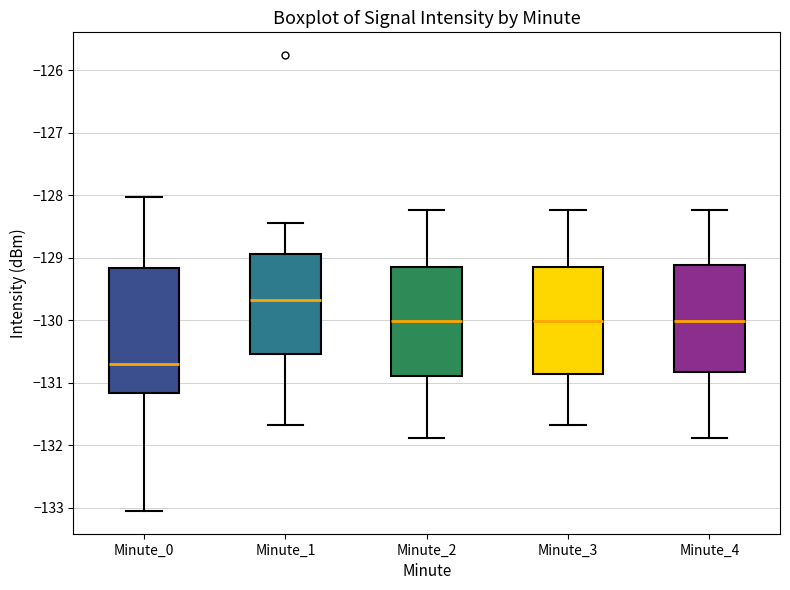

Reading left to right, transcribe this box plot: for each box, give where its median line is, the range the box spans, and where its two whiskers end, as read against the y-axis. The values are not printed on the chart, so give them approximately, as read against the axis.

Minute_0: median -130.7, box -131.2 to -129.2, whiskers -133.0 to -128.0
Minute_1: median -129.7, box -130.5 to -128.9, whiskers -131.7 to -128.4
Minute_2: median -130.0, box -130.9 to -129.1, whiskers -131.9 to -128.2
Minute_3: median -130.0, box -130.9 to -129.1, whiskers -131.7 to -128.2
Minute_4: median -130.0, box -130.8 to -129.1, whiskers -131.9 to -128.2